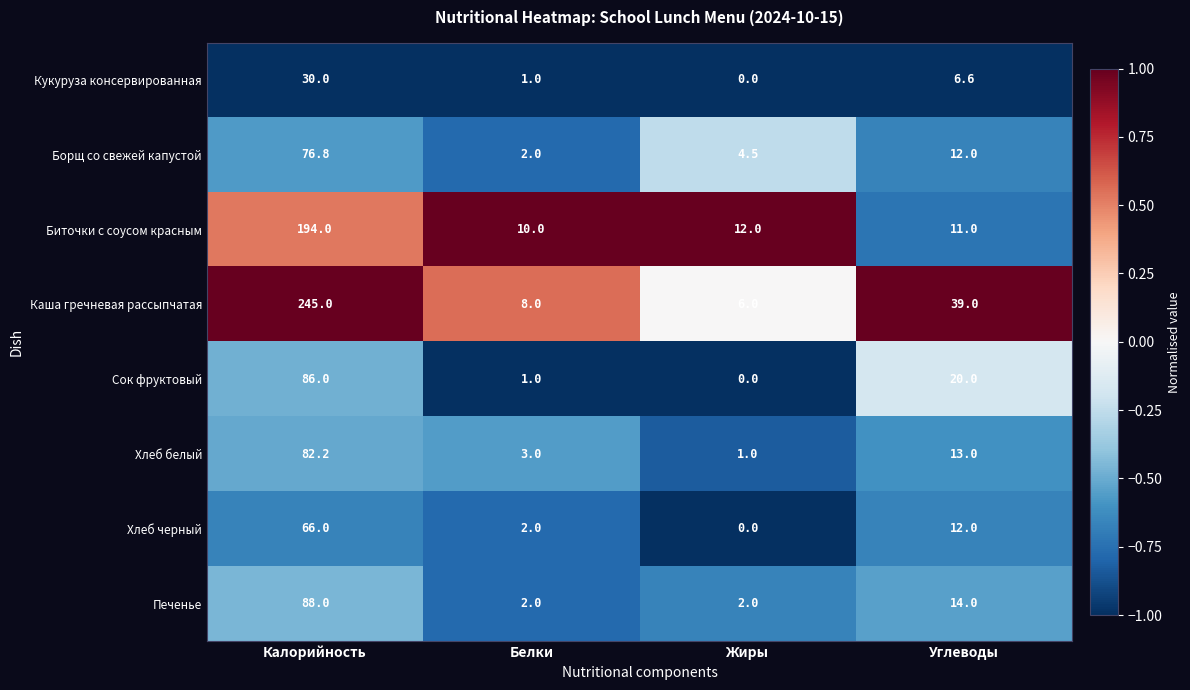

The value of Биточки с соусом красным at Белки is 10.0. True or false?

True